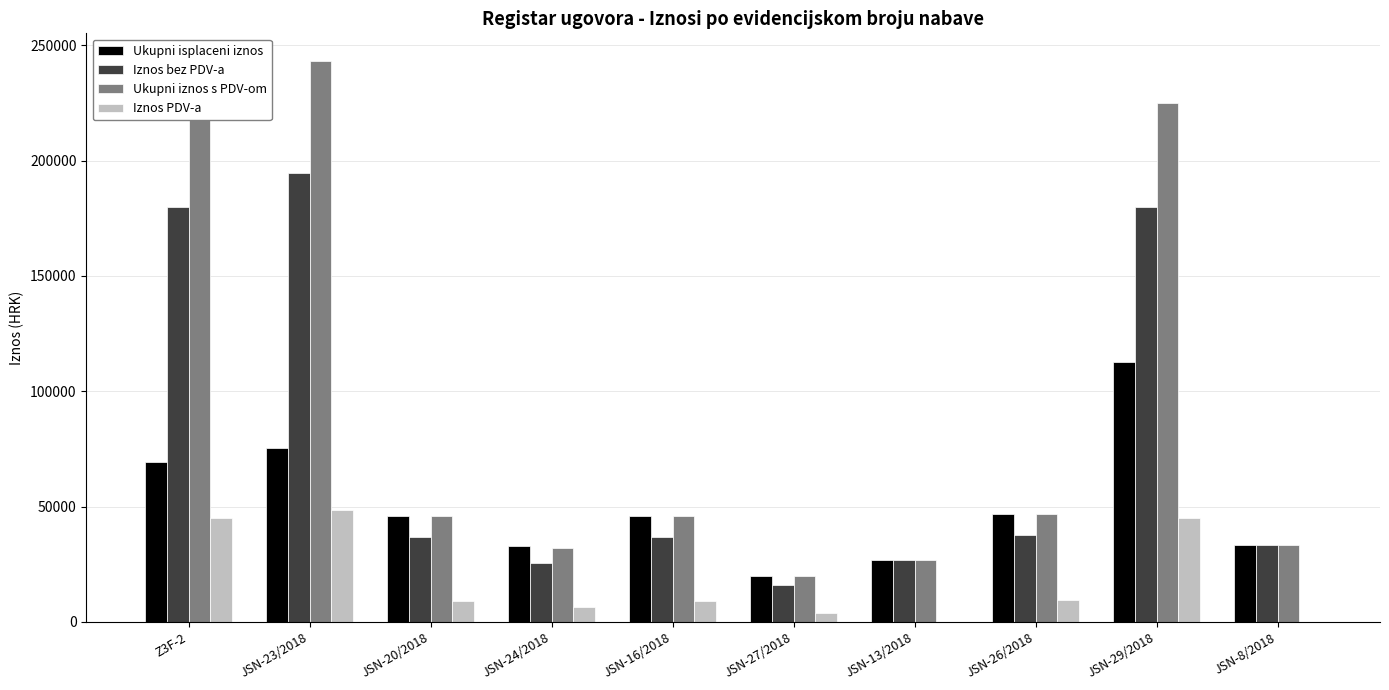

What value does the Ukupni isplaceni iznos series have at JSN-16/2018?

45755.0